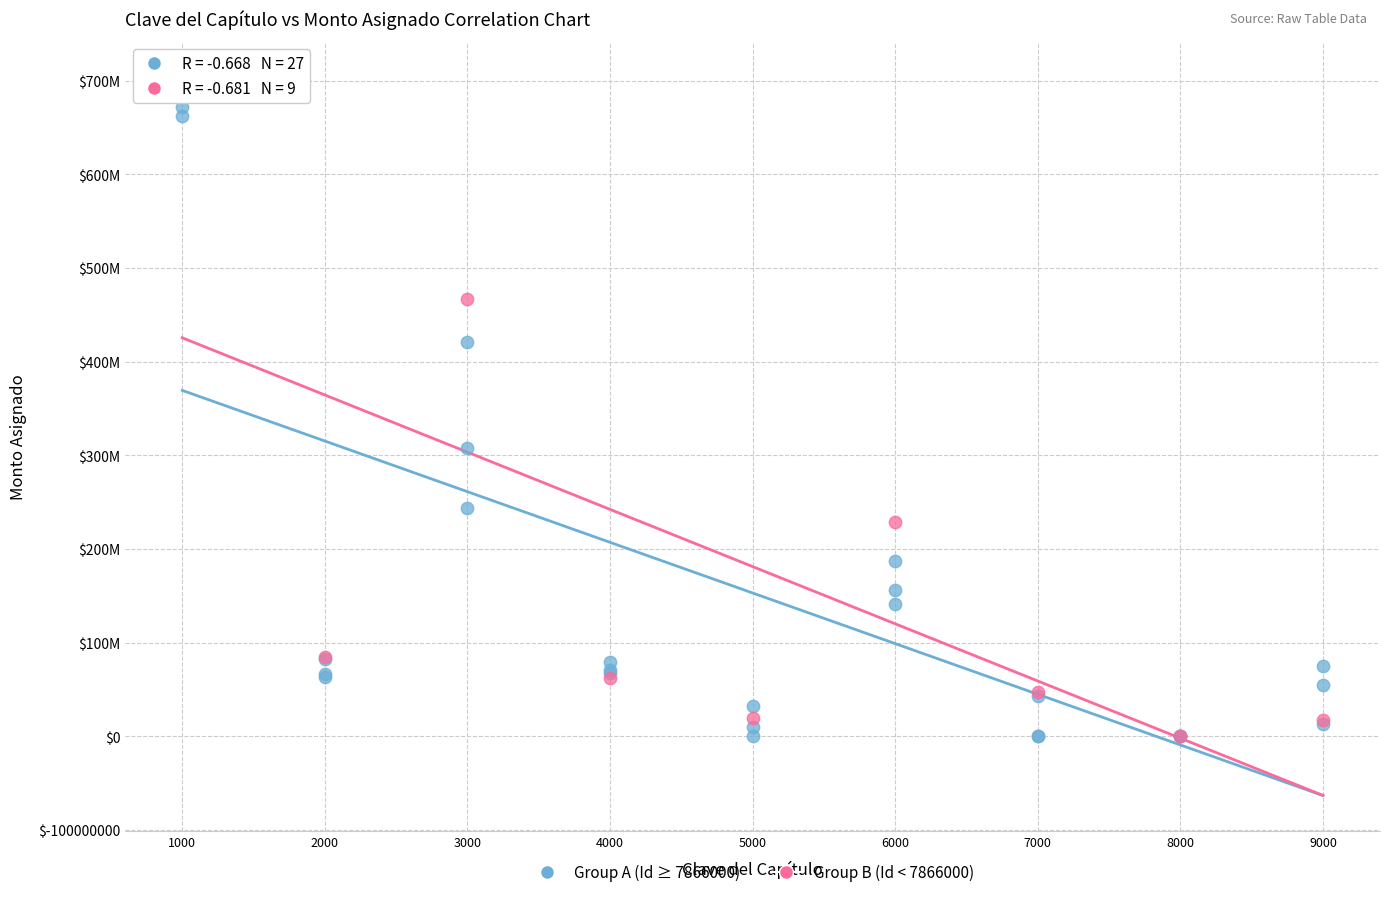

What are all the series names shown in the legend?

Group A (Id ≥ 7866000), Group B (Id < 7866000)